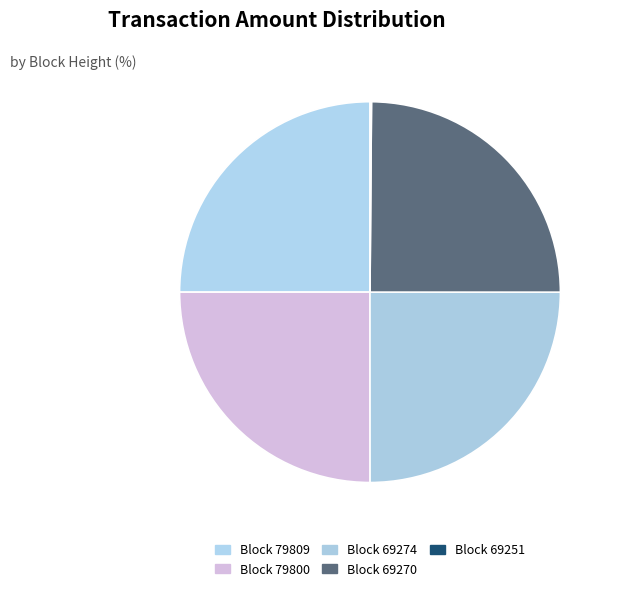

Count the number of slices in the pie.

5